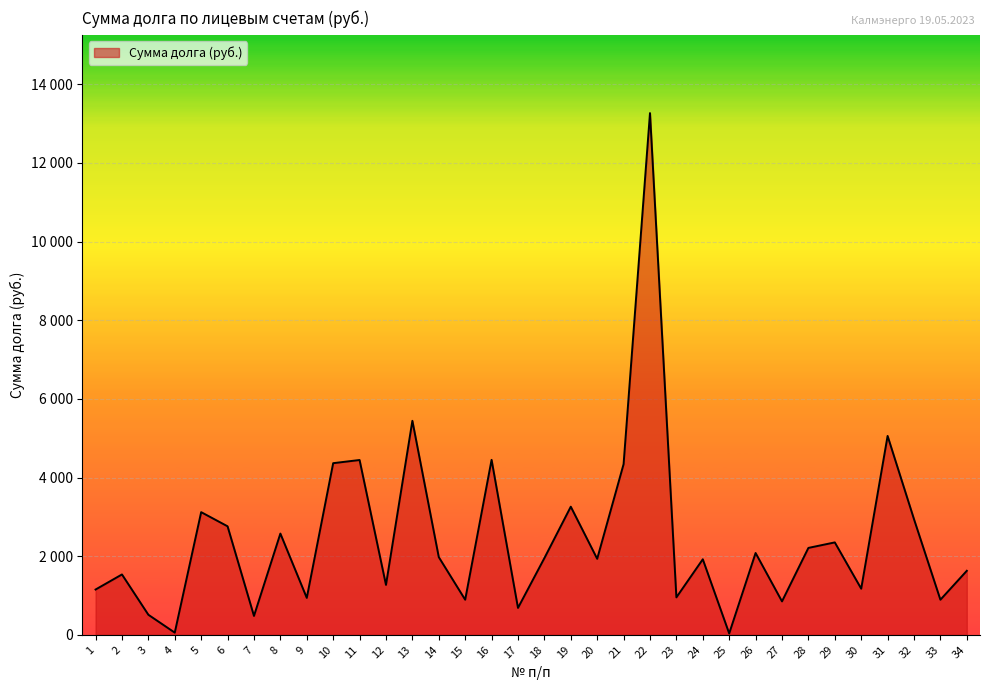

Does the chart have visible grid lines?

Yes